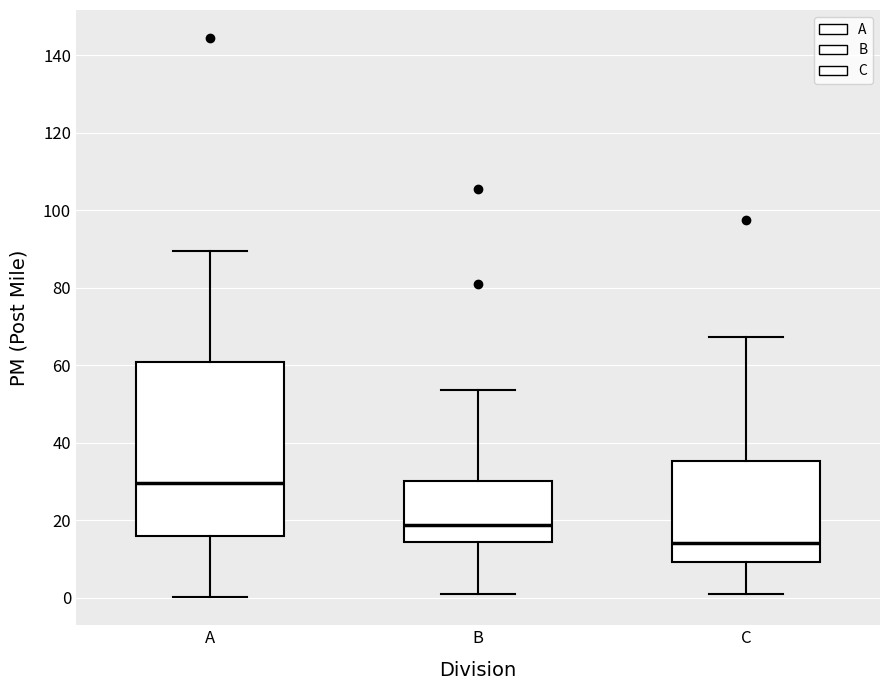

Where does the lower whisker of the box for C end on the y-axis? The values are not printed on the chart, so give them approximately, as read against the axis.

0